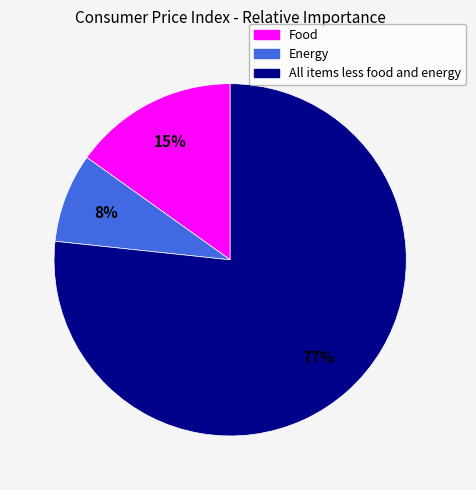

To the nearest percent, what is the combined percentage of All items less food and energy and Energy?

85%